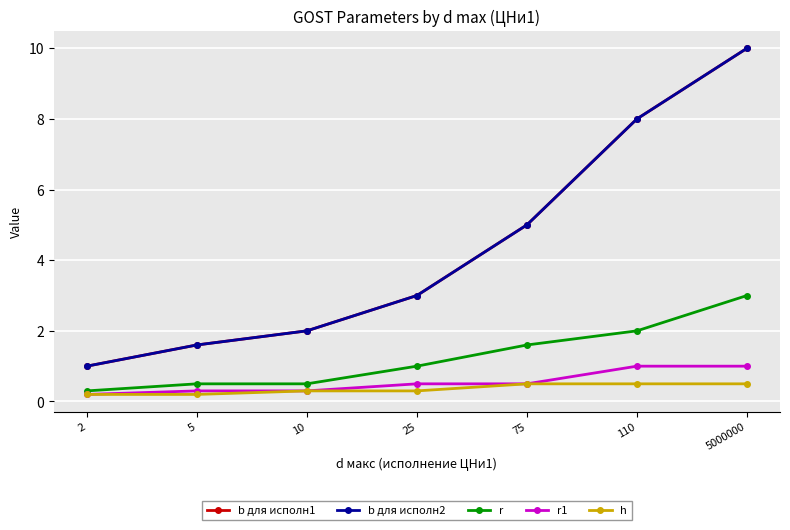

The b для исполн2 series shows 3.5 at 10. True or false?

False